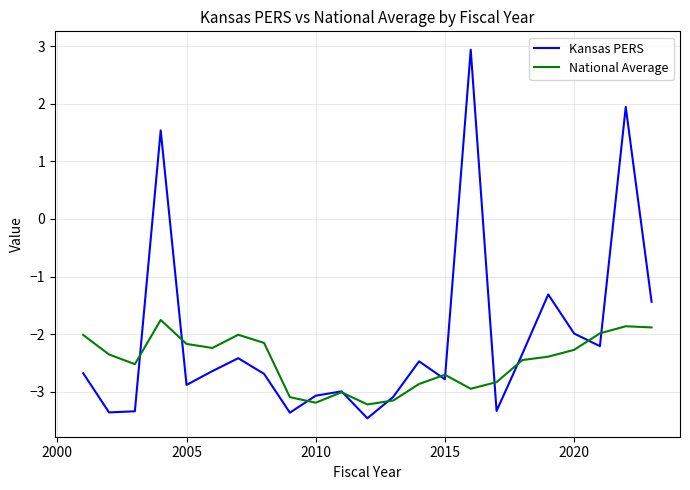

List the series in order of their overall mean, lowest first.

National Average, Kansas PERS